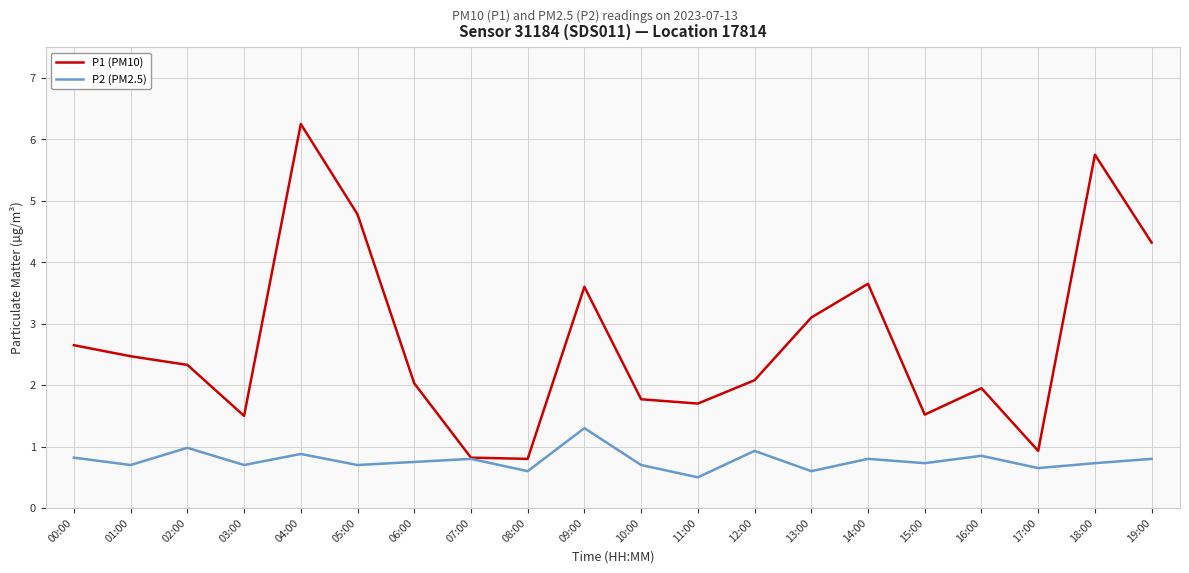

Is the value of P2 (PM2.5) at 09:00 greater than the value of P1 (PM10) at 11:00?

No